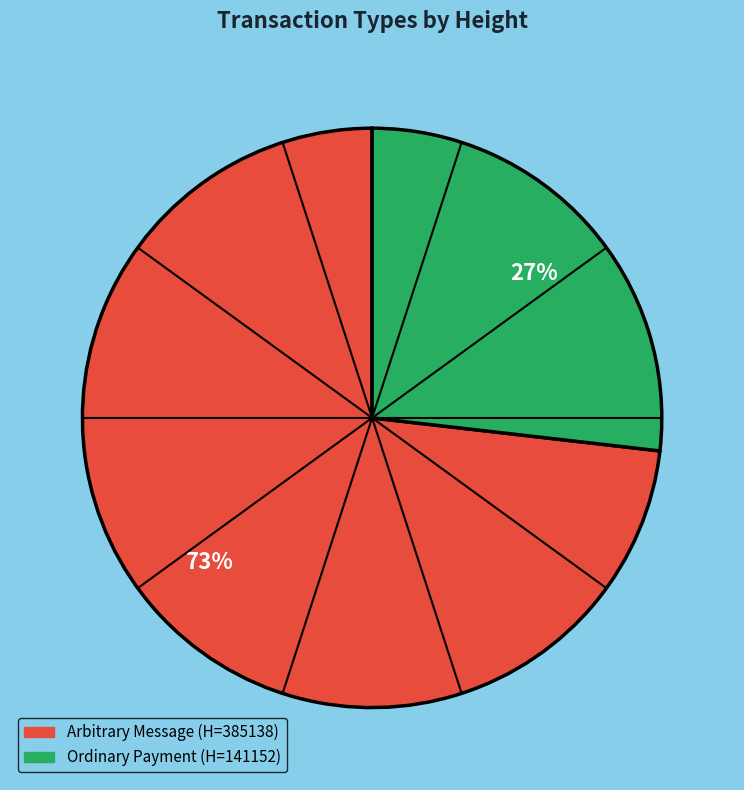

To the nearest percent, what is the average slice percentage?

50%